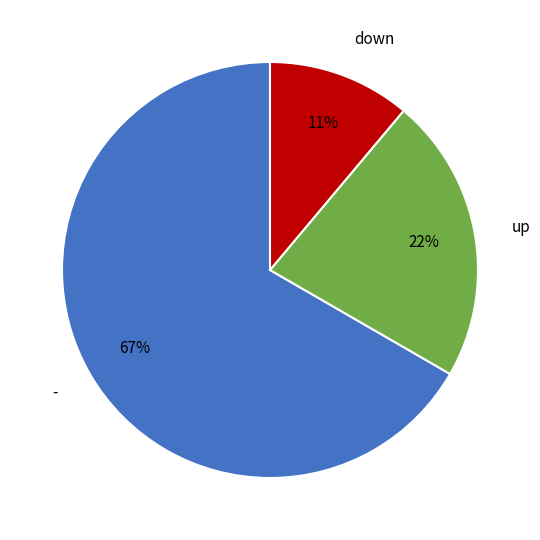

Rank the categories by value from lowest to highest.

down, up, -